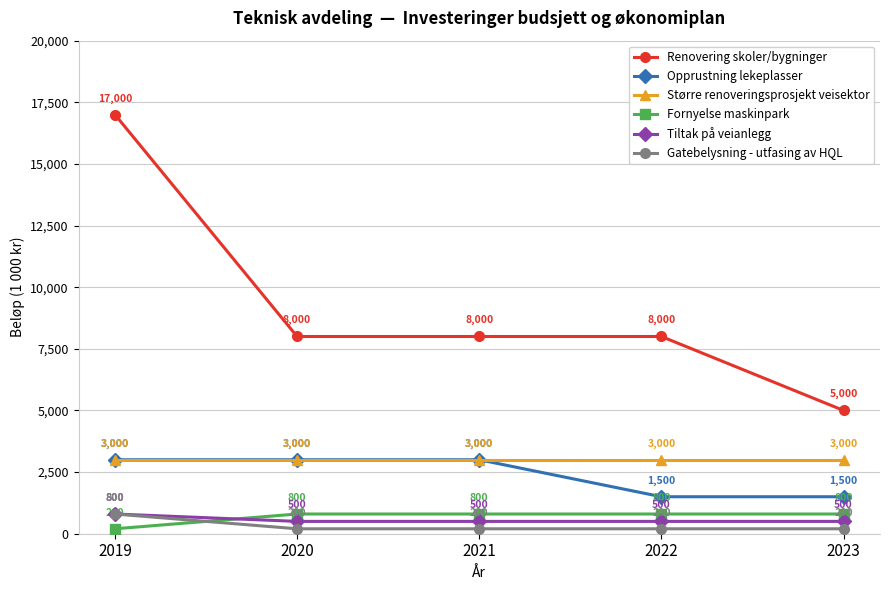

Which series changed the most between 2020 and 2022?

Opprustning lekeplasser